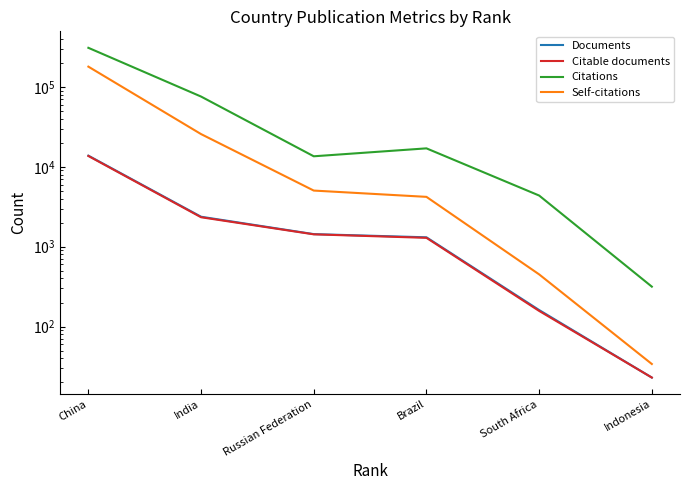

What is the sum of all Citations values?

419253